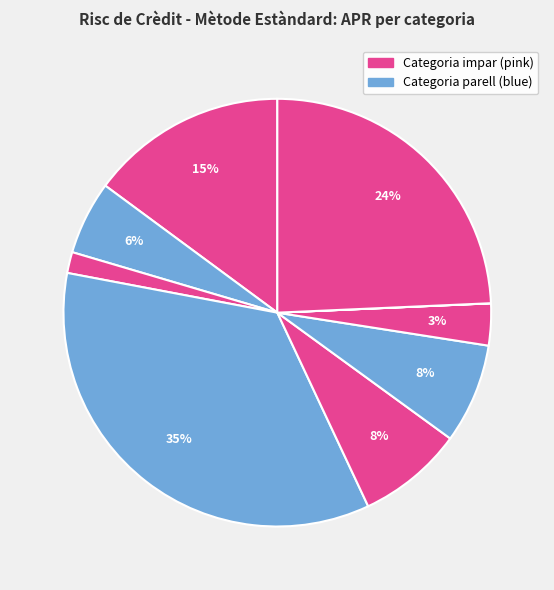

How many slices are in this pie chart?

9